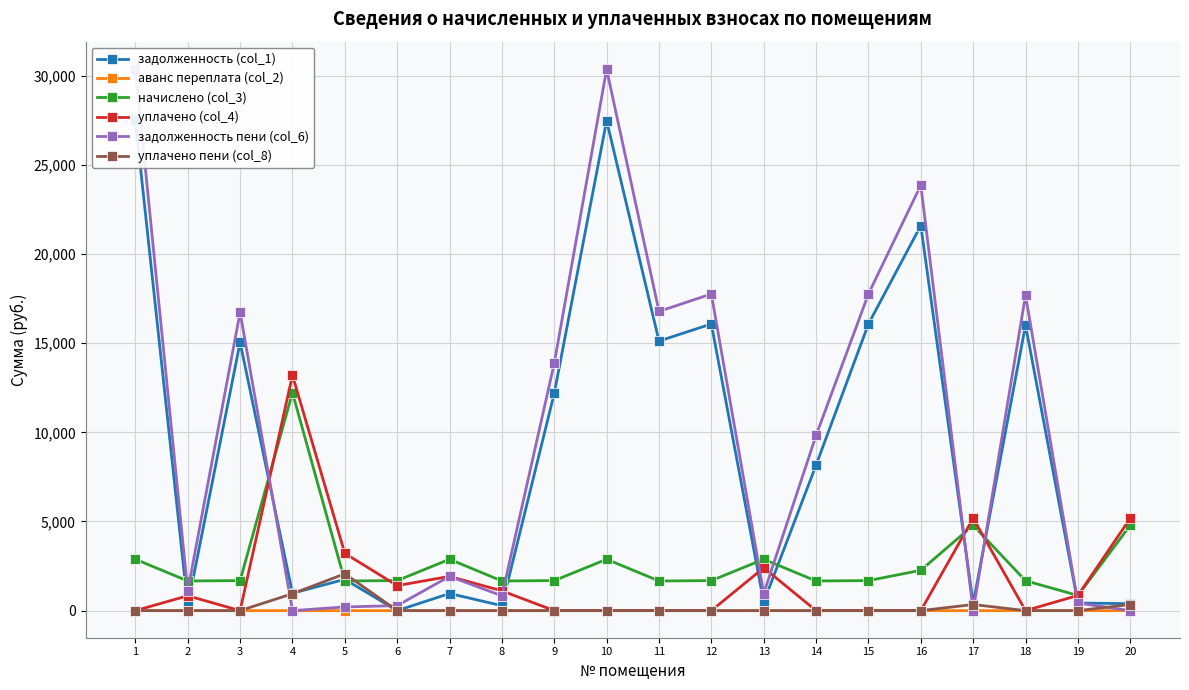

What is the sum of all аванс переплата (col_2) values?

0.5